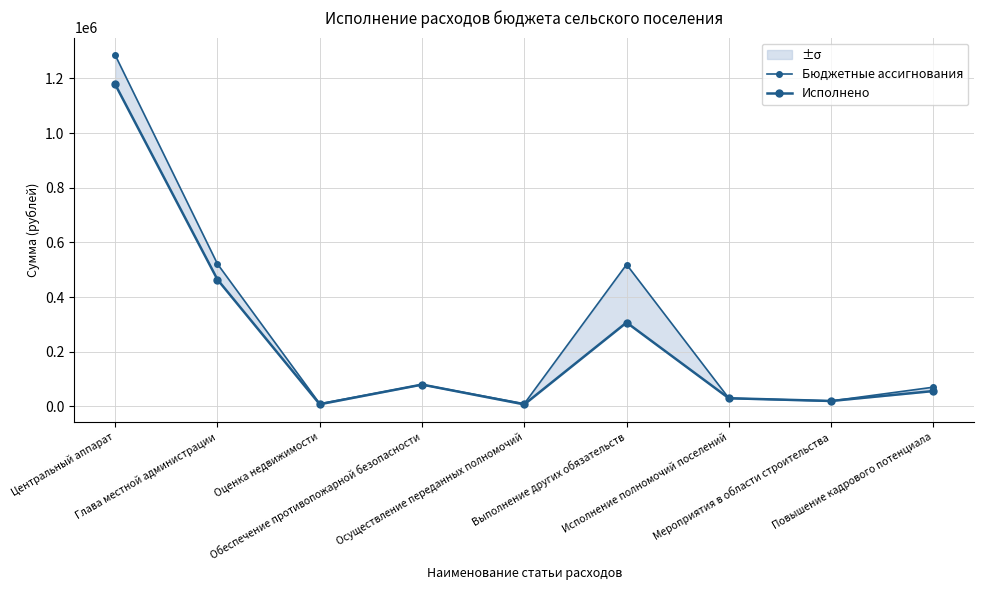

The Исполнено series shows 464185.3 at Глава местной администрации. True or false?

True